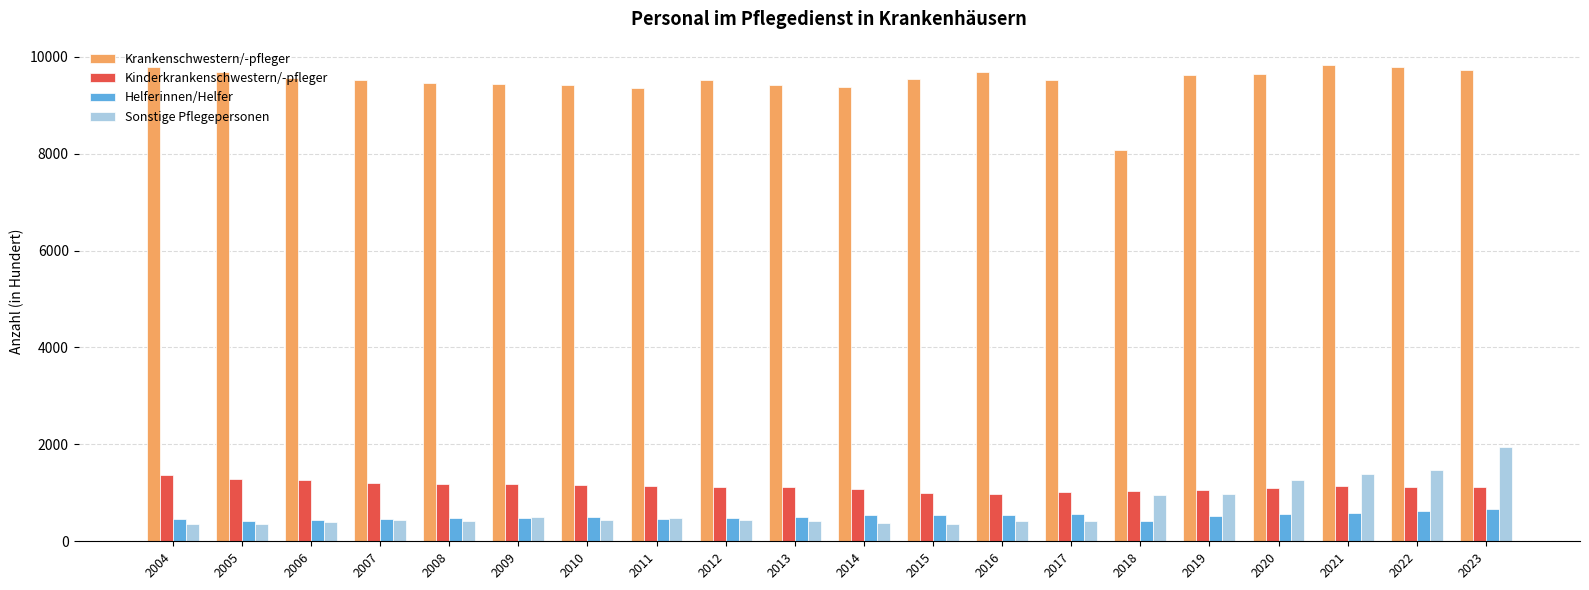

What is the sum of all Krankenschwestern/-pfleger values?

189951